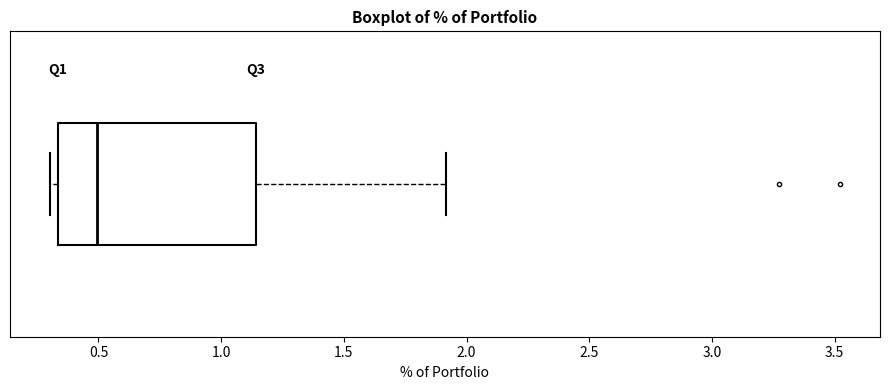

Where is the right edge of the box on the x-axis? The values are not printed on the chart, so give them approximately, as read against the axis.

1.15